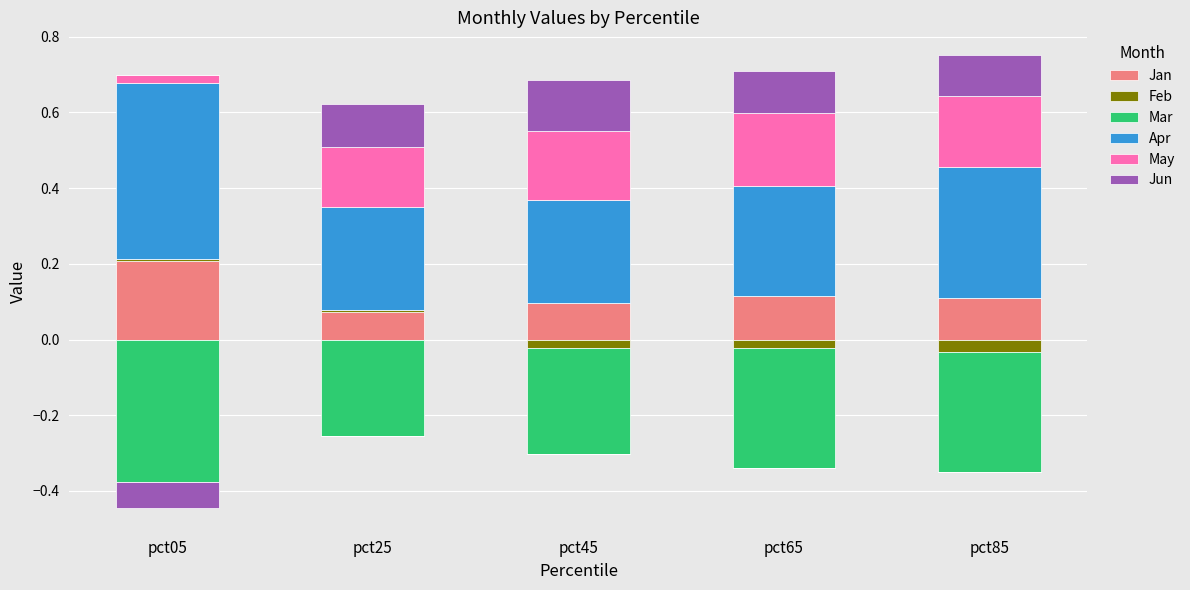

The value of May at pct05 is 0.0. True or false?

False